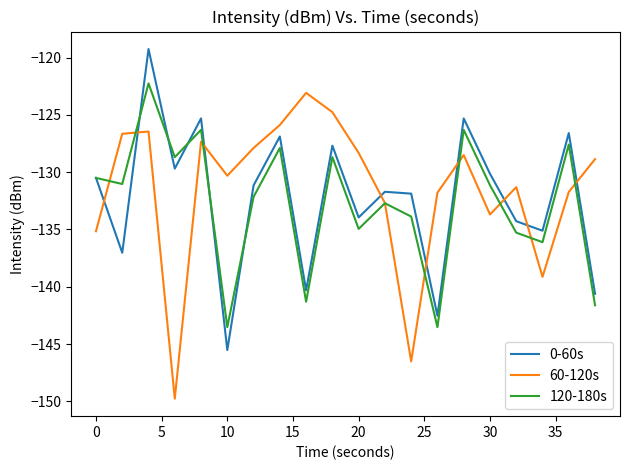

Is this an area chart (filled region under the line)?

No